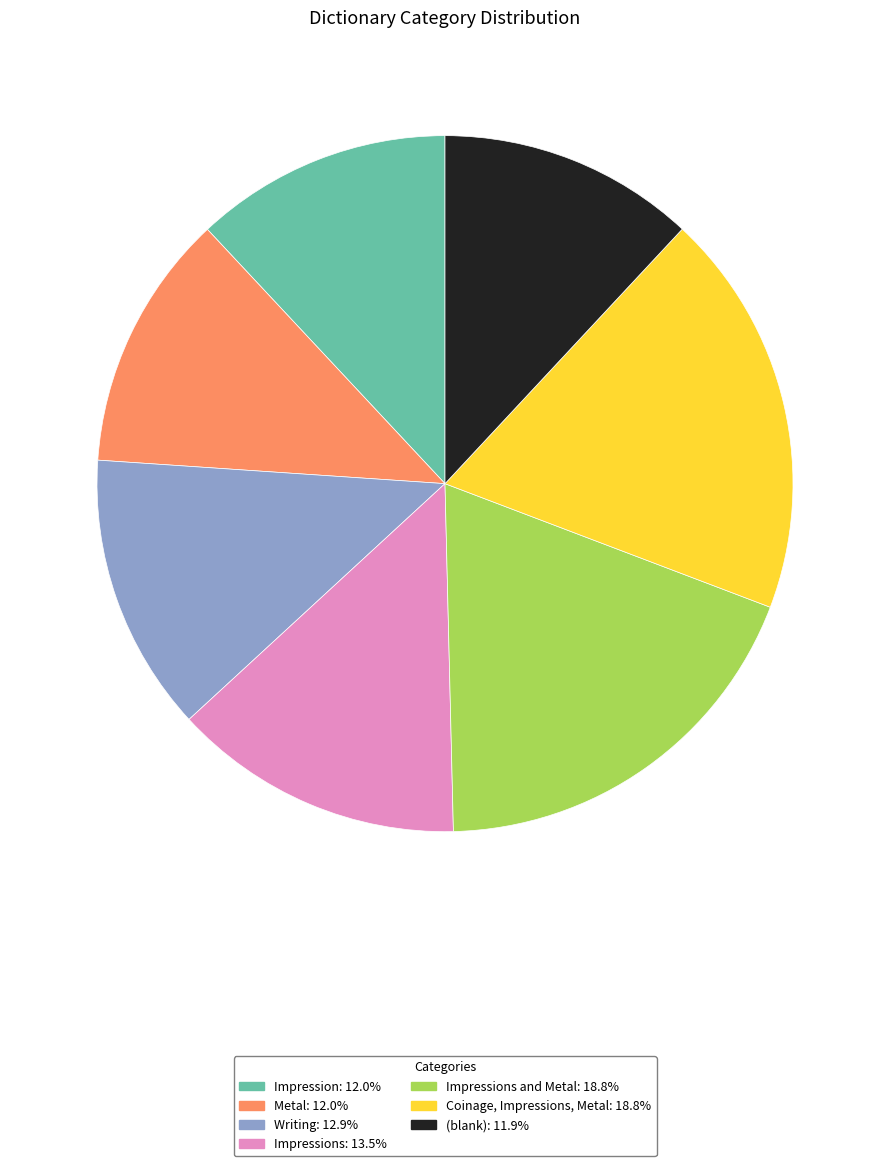

Is the sum of Writing: 12.9% and Coinage, Impressions, Metal: 18.8% greater than half?

No